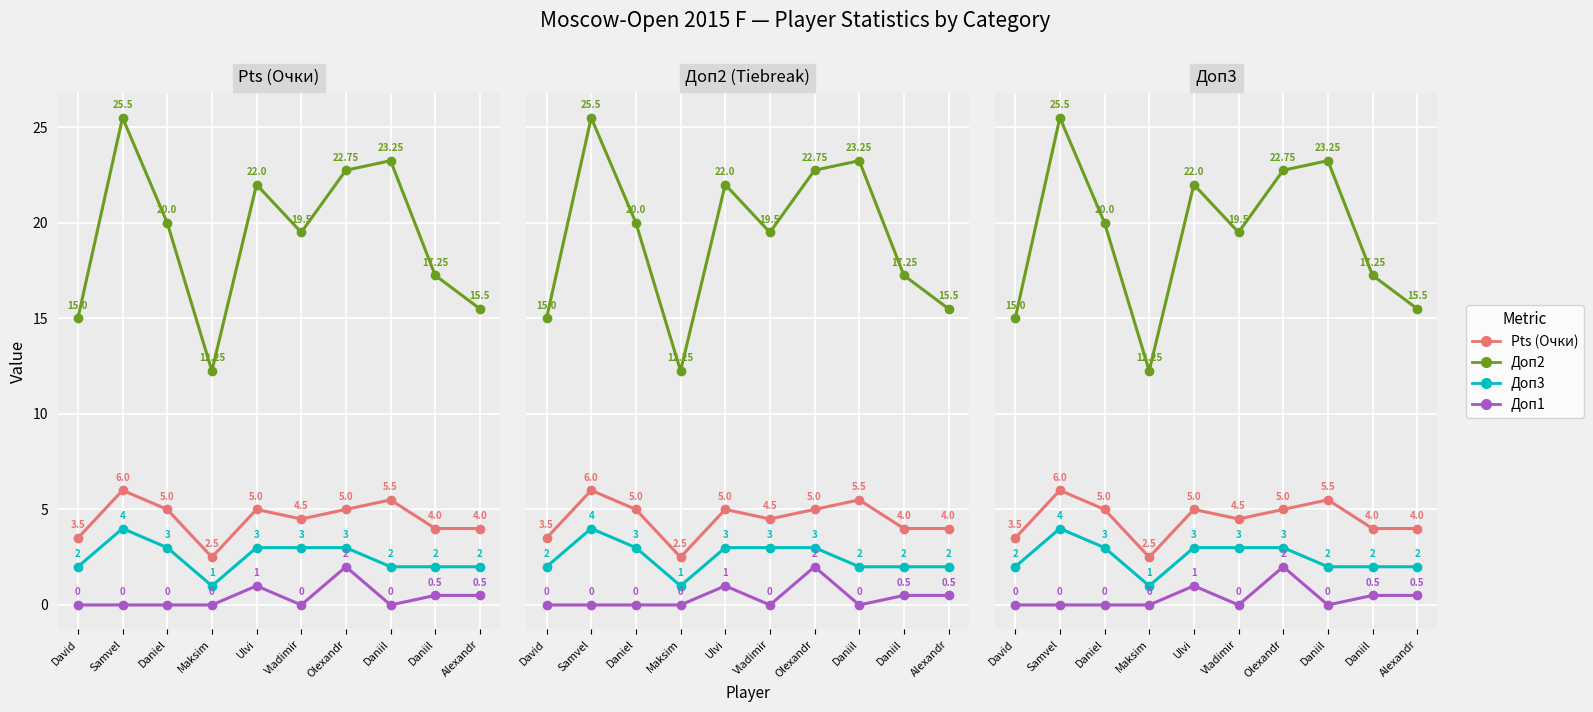

Is the value of Pts (Очки) at Ulvi greater than the value of Доп2 at Vladimir?

No